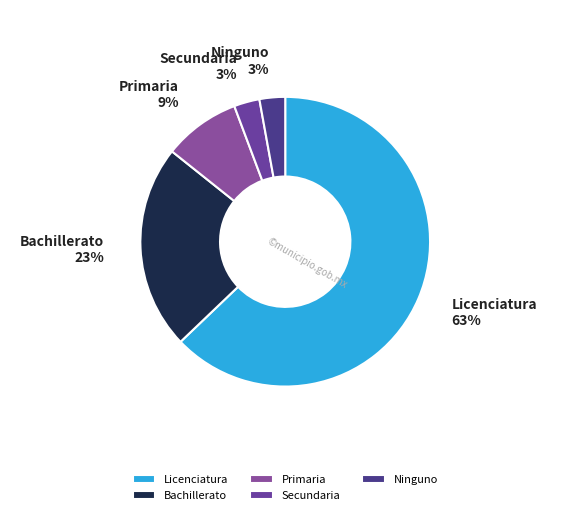

To the nearest percent, what is the average slice percentage?

20%